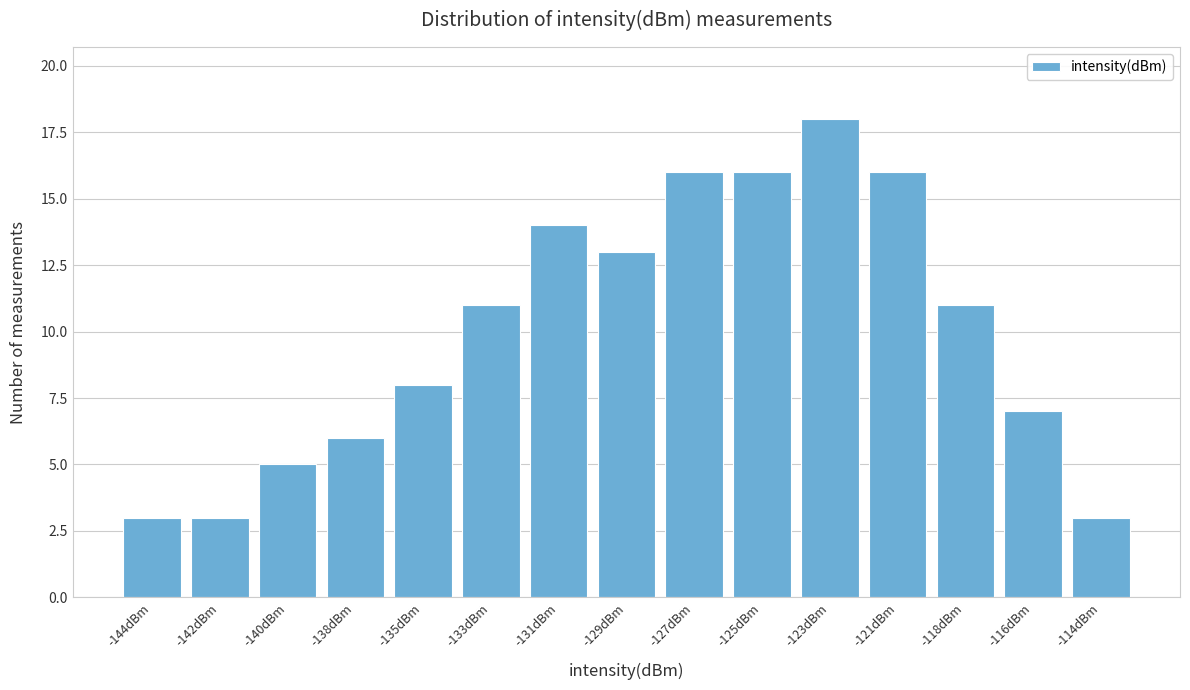

Reading left to right, what are all the values shown in this chart?

-144dBm=3	-142dBm=3	-140dBm=5	-138dBm=6	-135dBm=8	-133dBm=11	-131dBm=14	-129dBm=13	-127dBm=16	-125dBm=16	-123dBm=18	-121dBm=16	-118dBm=11	-116dBm=7	-114dBm=3